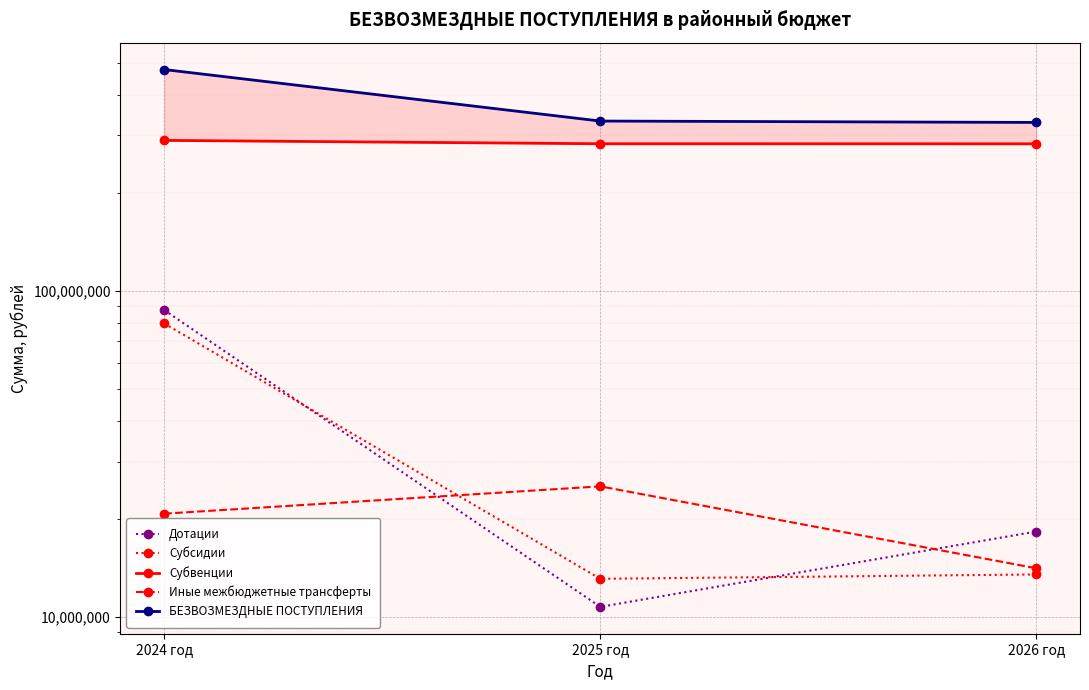

Is the value of БЕЗВОЗМЕЗДНЫЕ ПОСТУПЛЕНИЯ at 2024 год greater than the value of Субвенции at 2025 год?

Yes